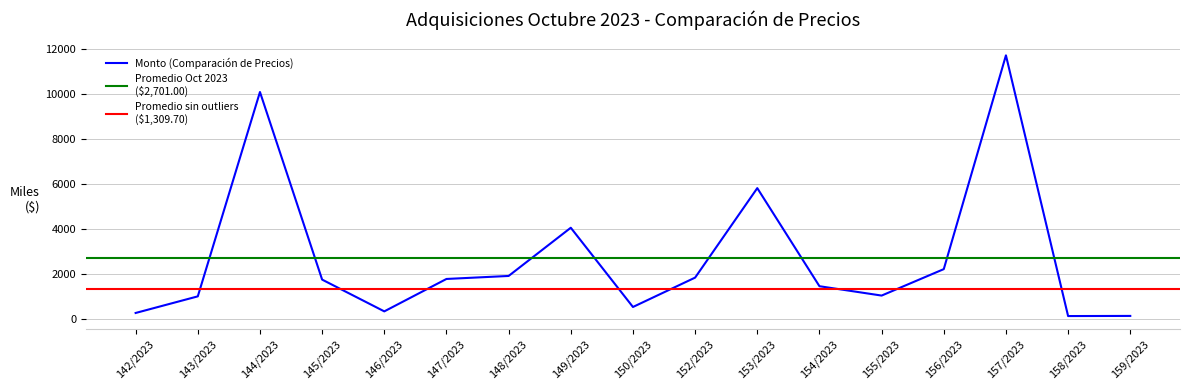

How many values are below 1741?

8